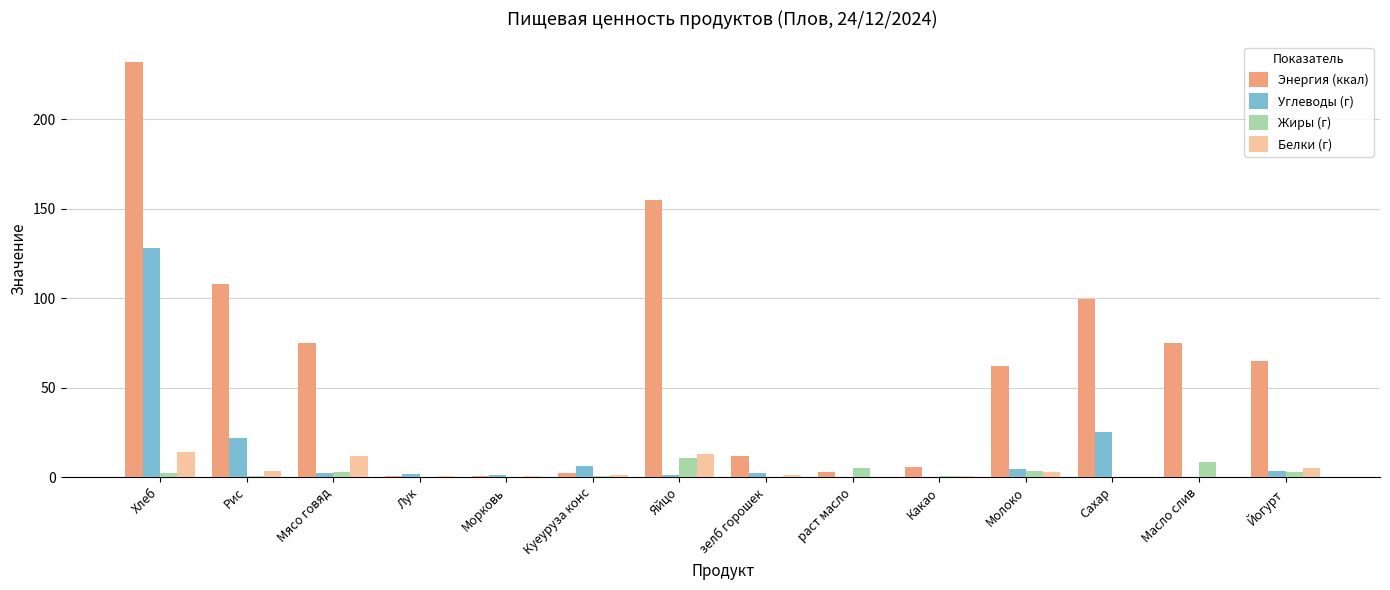

The Жиры (г) series shows 0.0 at Лук. True or false?

True